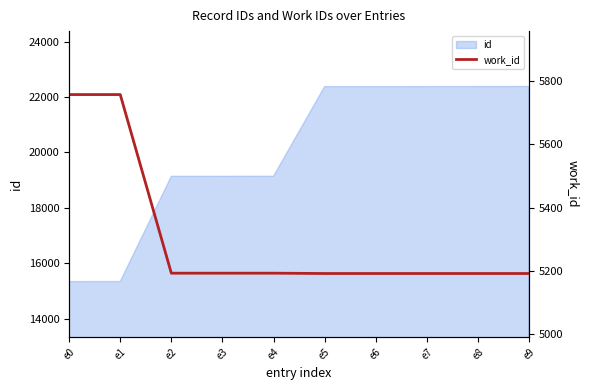

How many data points are less than 5193?

5